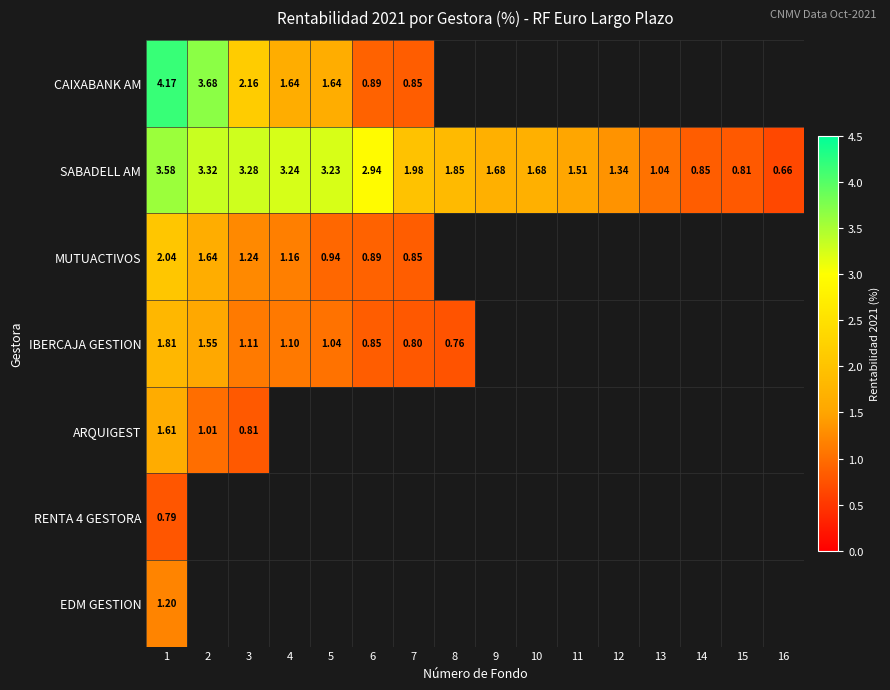

What is the maximum value shown in the chart?

4.2